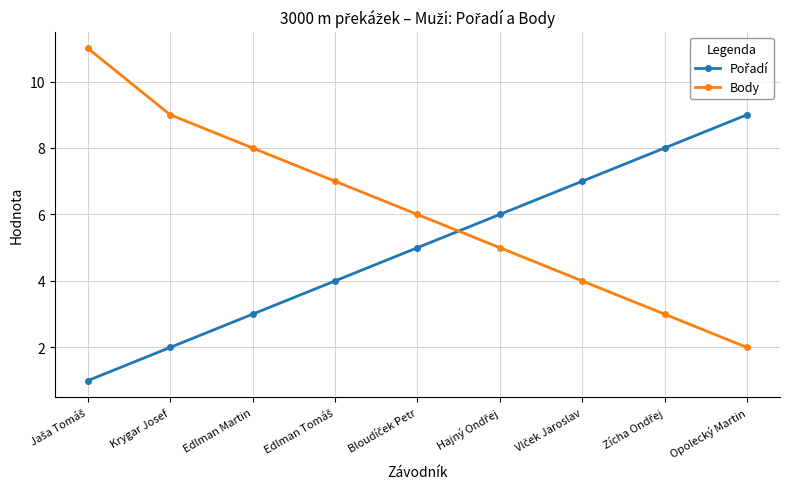

What is the minimum value shown in the chart?

1